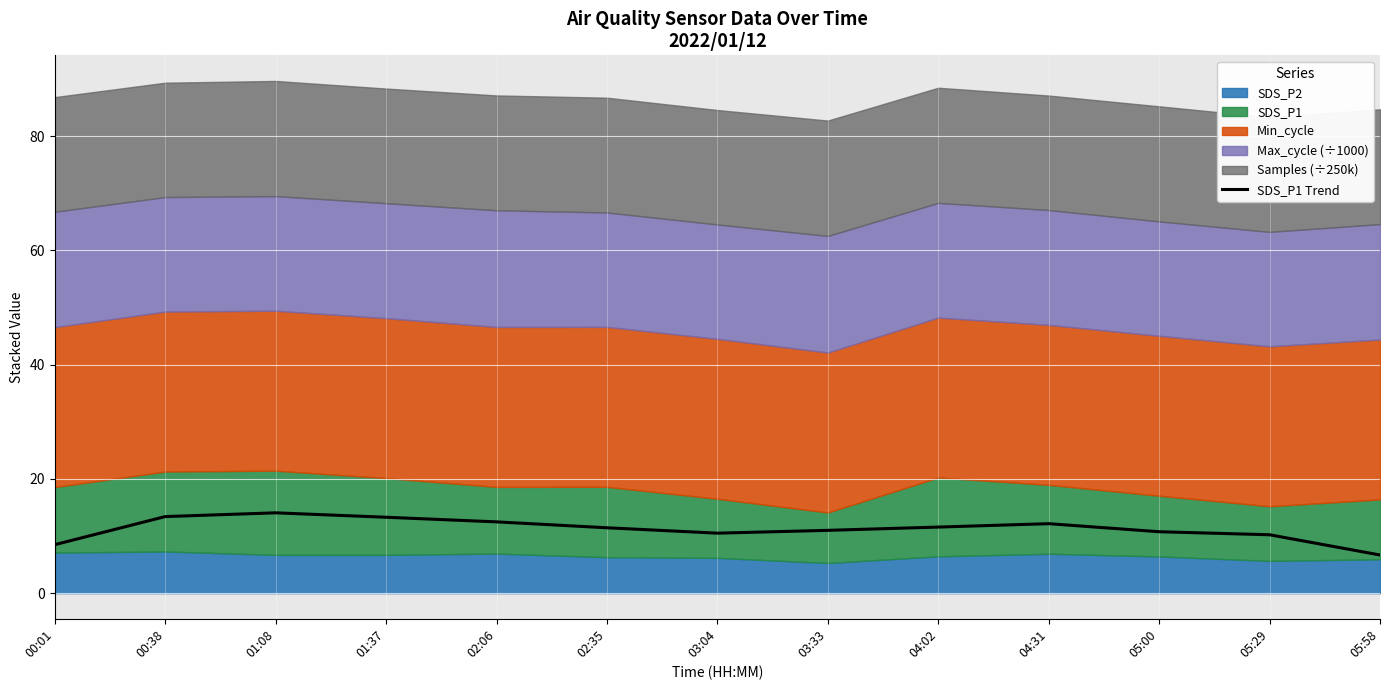

What is the difference between the maximum and minimum values?

7.4